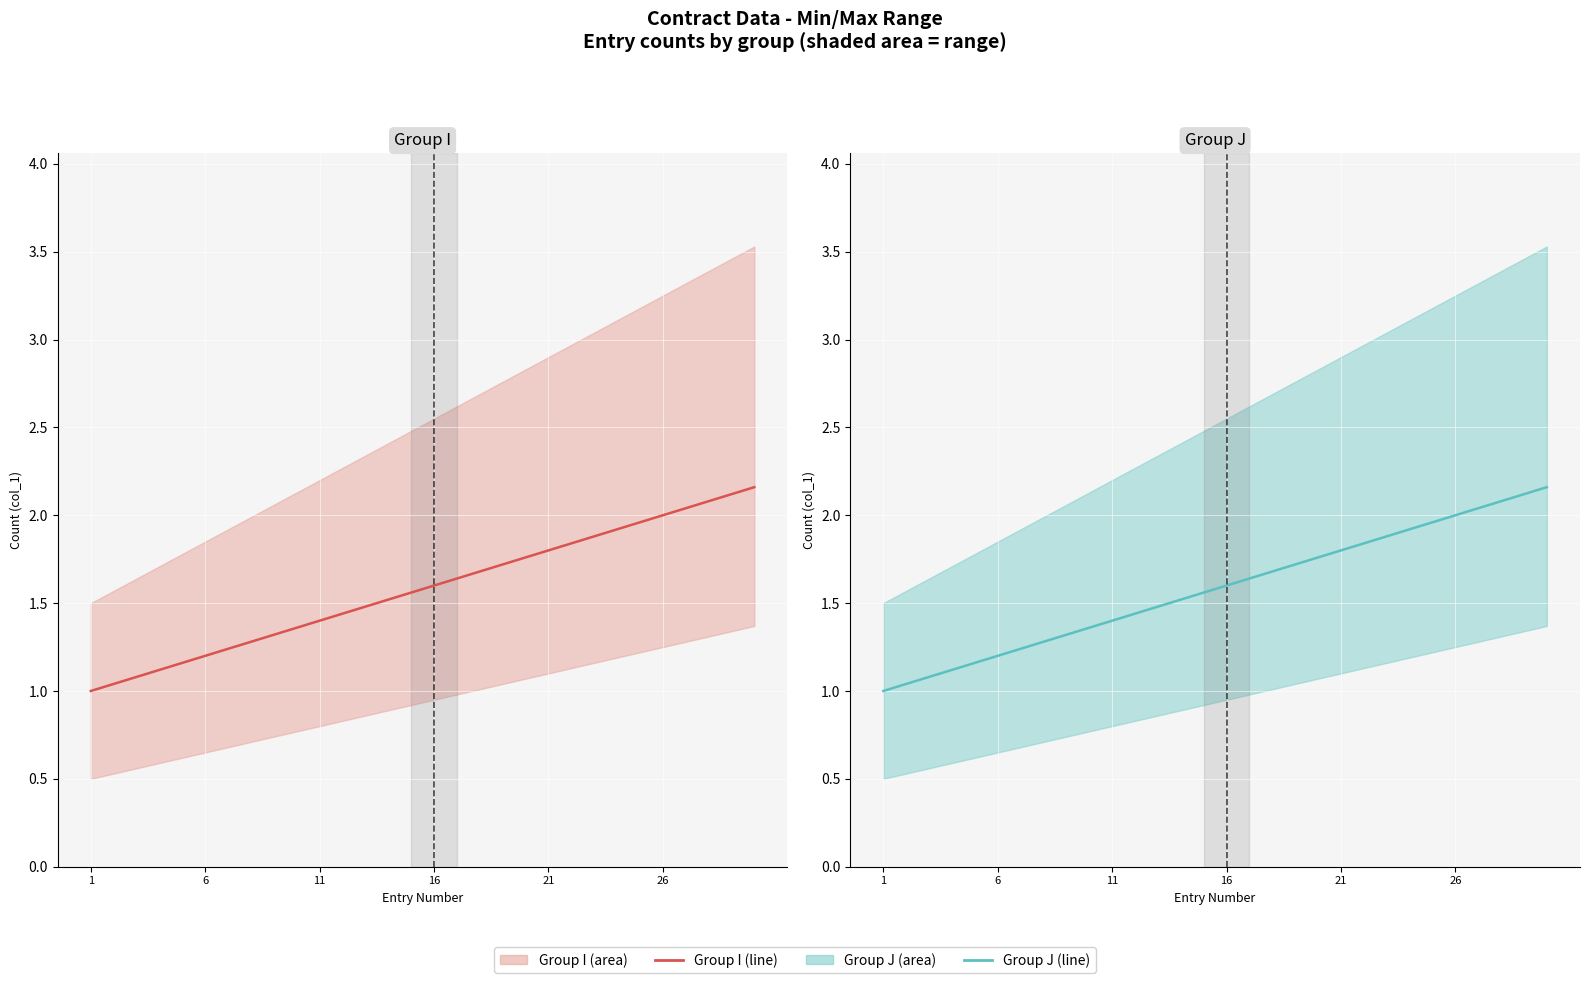

At 13, list the series in order from smallest to largest.

Group I, Group J